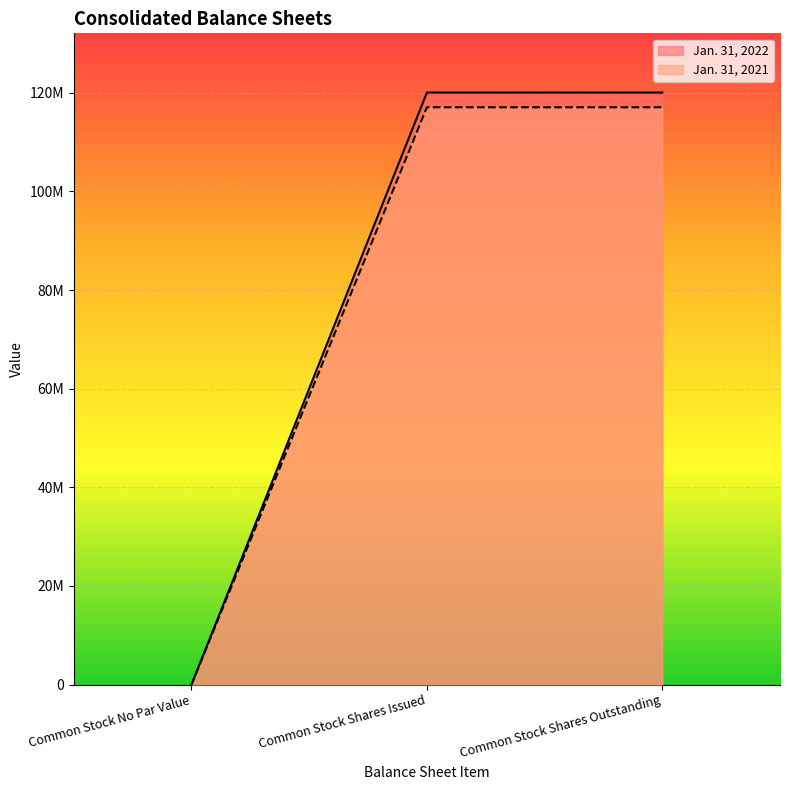

How many series are shown in this chart?

2